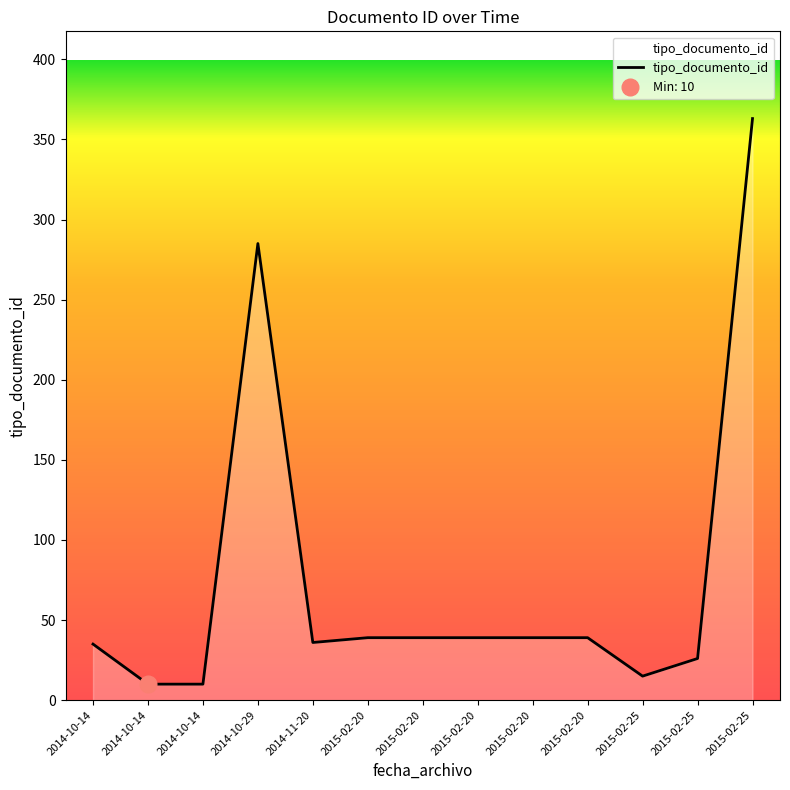

What is the difference between the maximum and second lowest values?

353